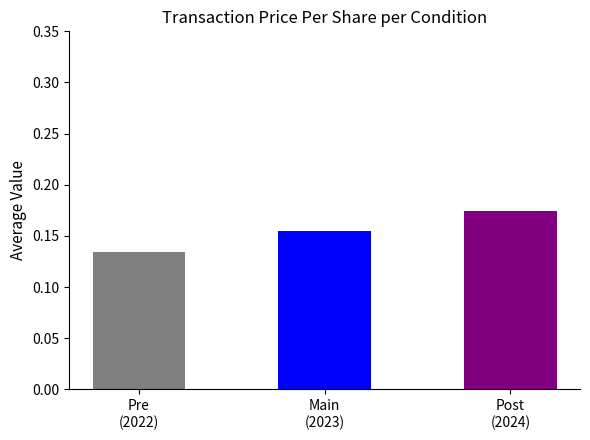

True or false: the data shows 0.1 at Pre
(2022).

False